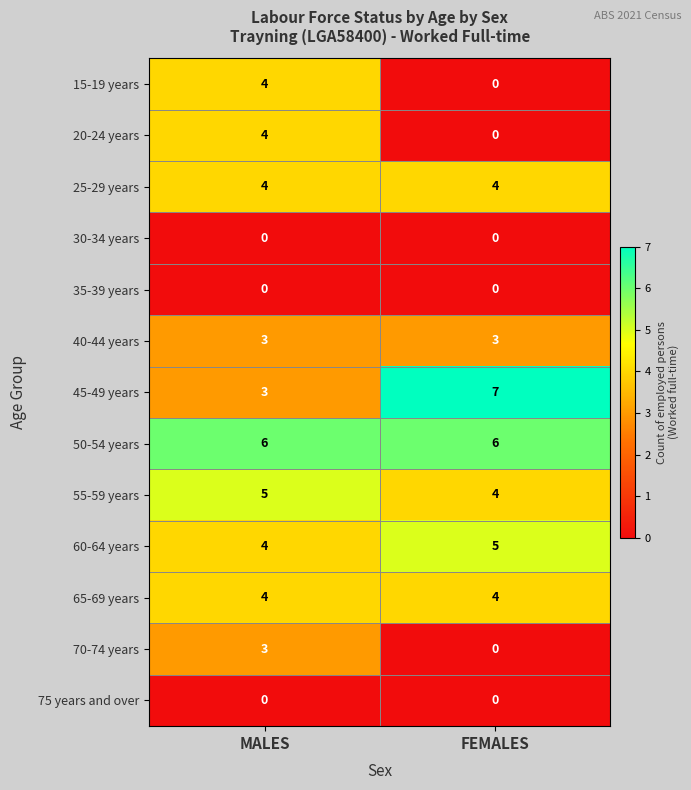

True or false: 70-74 years has a value of 1 at FEMALES.

False